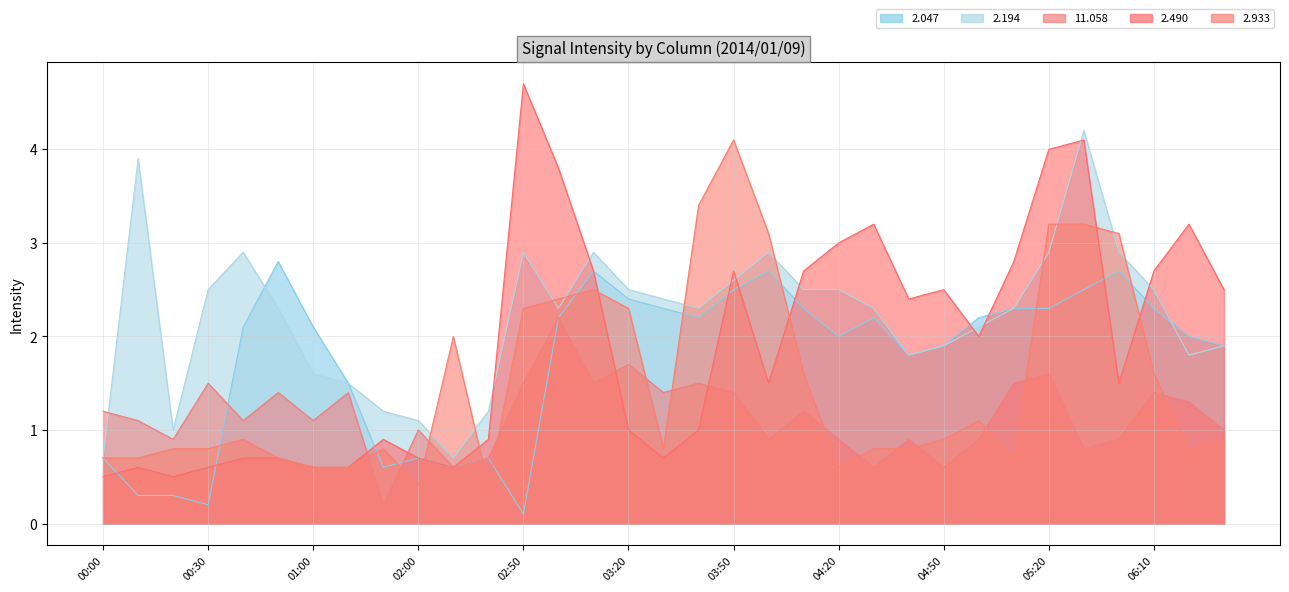

At which category is the sum across all series the highest?

05:30